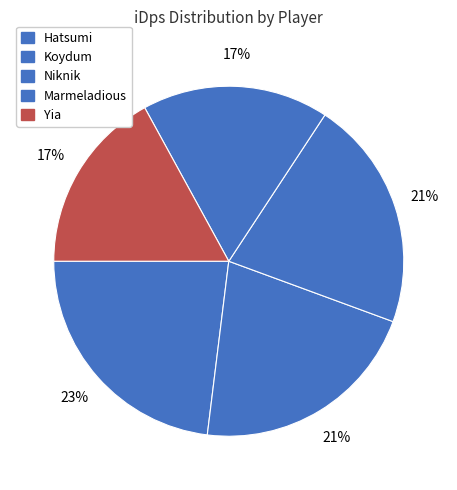

Count the number of slices in the pie.

5